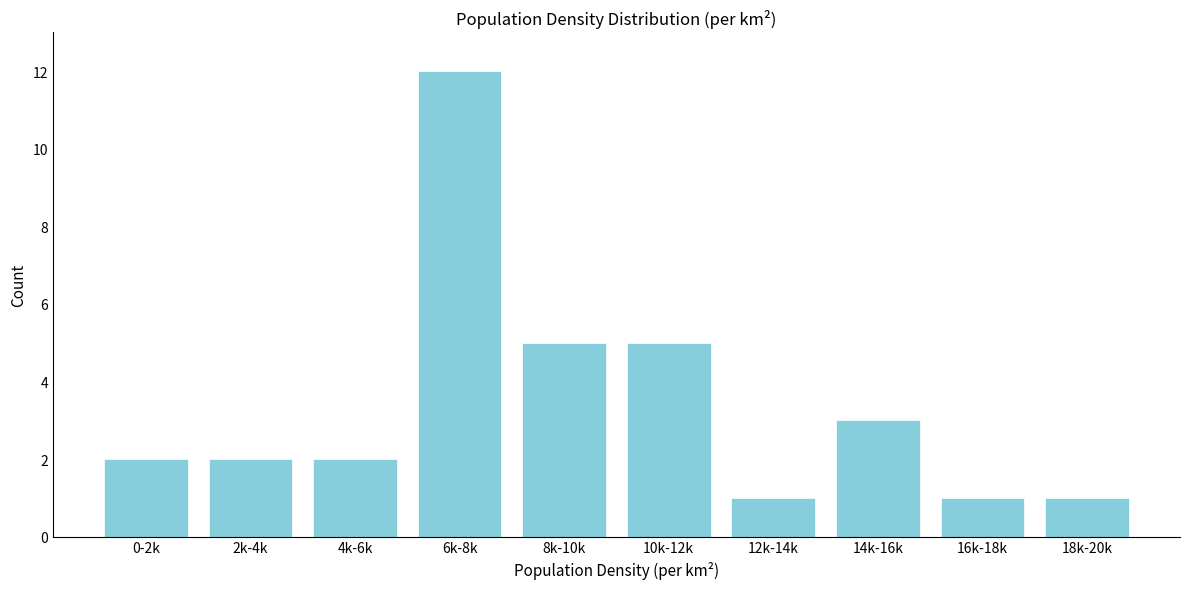

Reading left to right, extract all data points from this chart.

0-2k=2	2k-4k=2	4k-6k=2	6k-8k=12	8k-10k=5	10k-12k=5	12k-14k=1	14k-16k=3	16k-18k=1	18k-20k=1